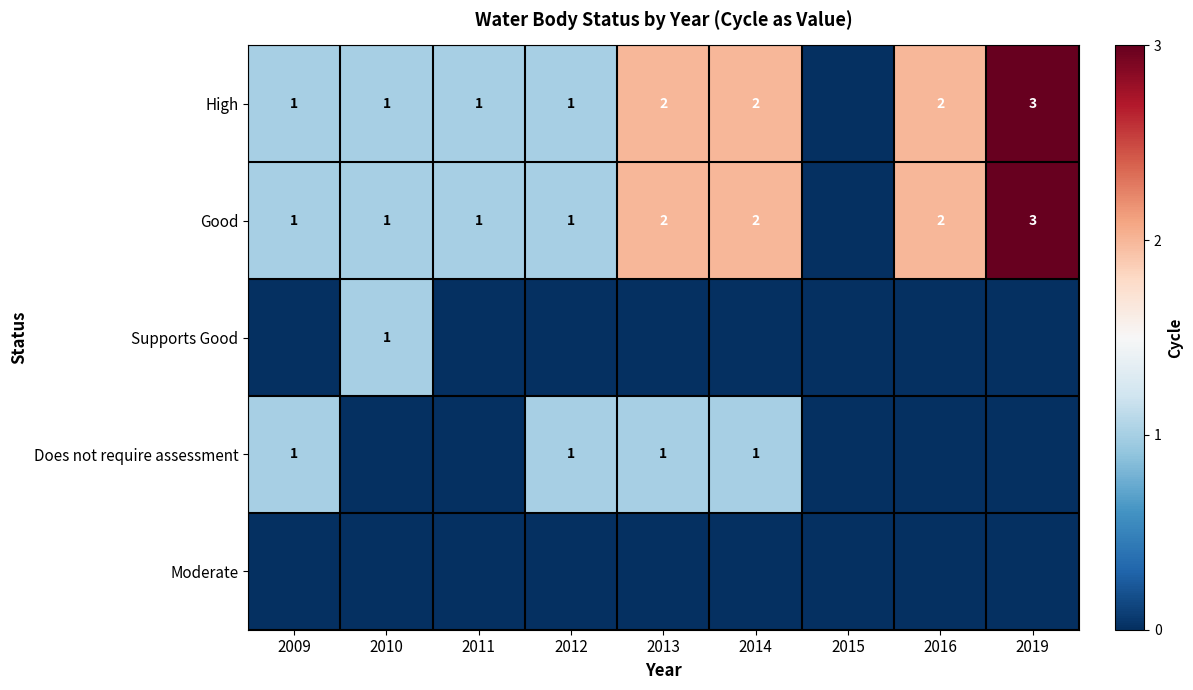

True or false: High has a value of 4 at 2019.

False